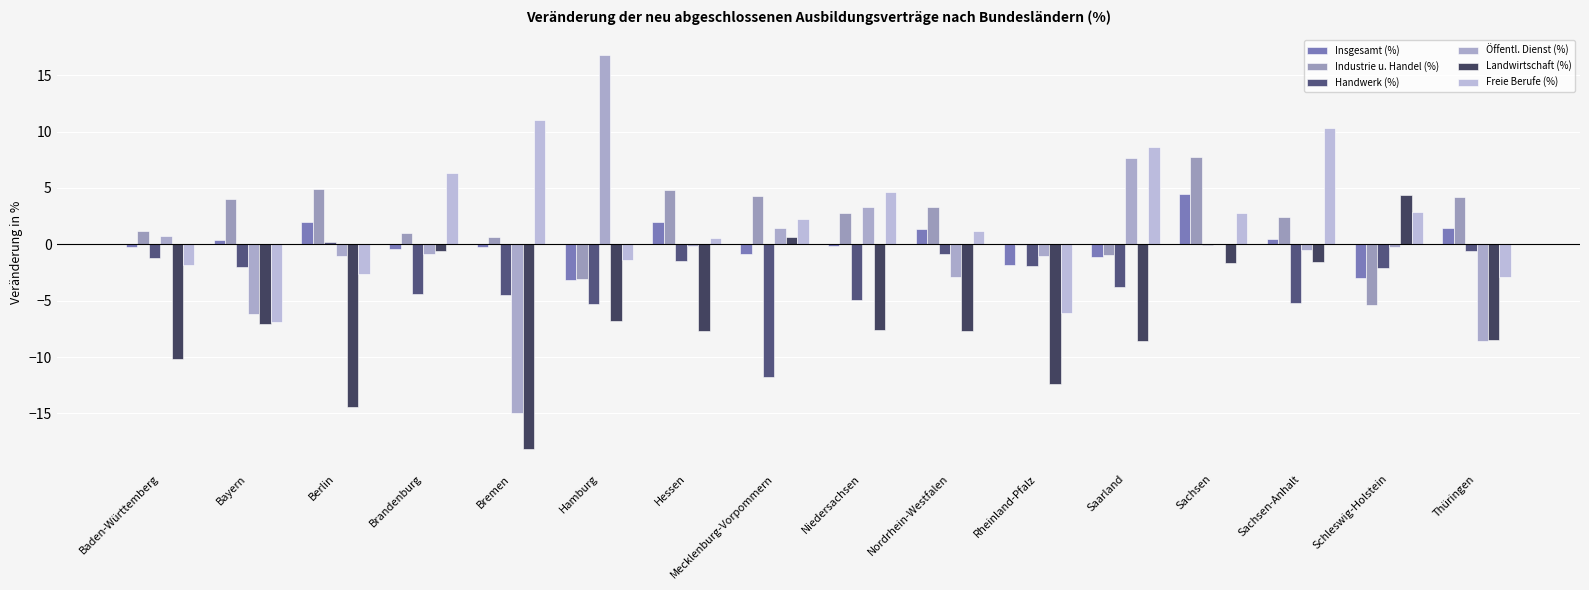

Is the value of Industrie u. Handel (%) at Saarland greater than the value of Freie Berufe (%) at Hessen?

No